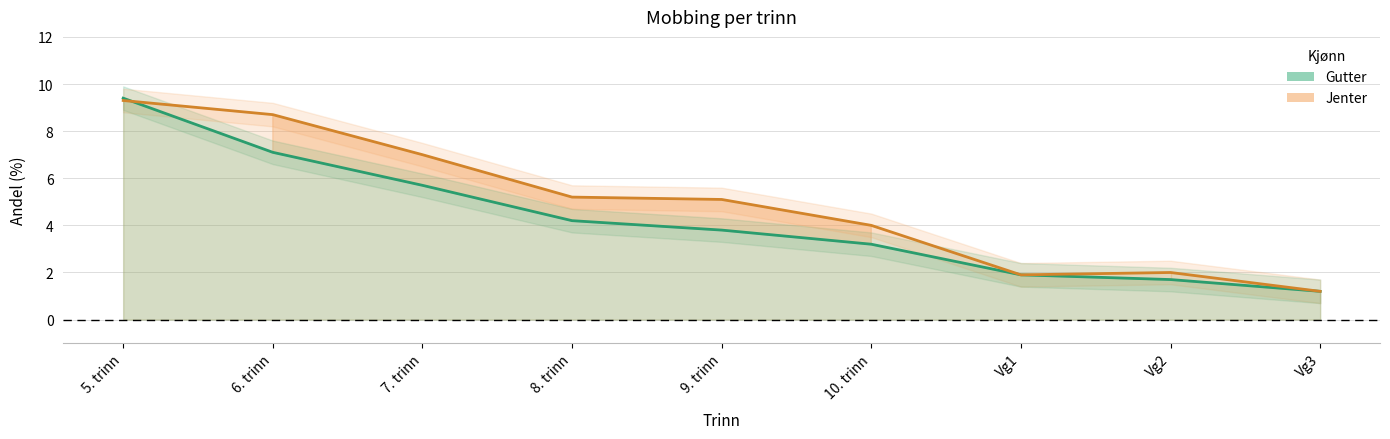

What position from the right is Vg3?

1